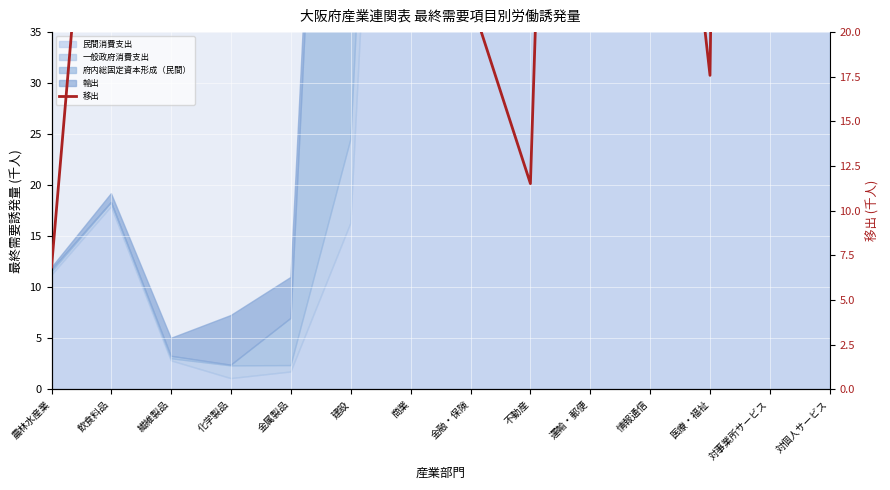

What is the difference between the maximum and minimum values?

571.8